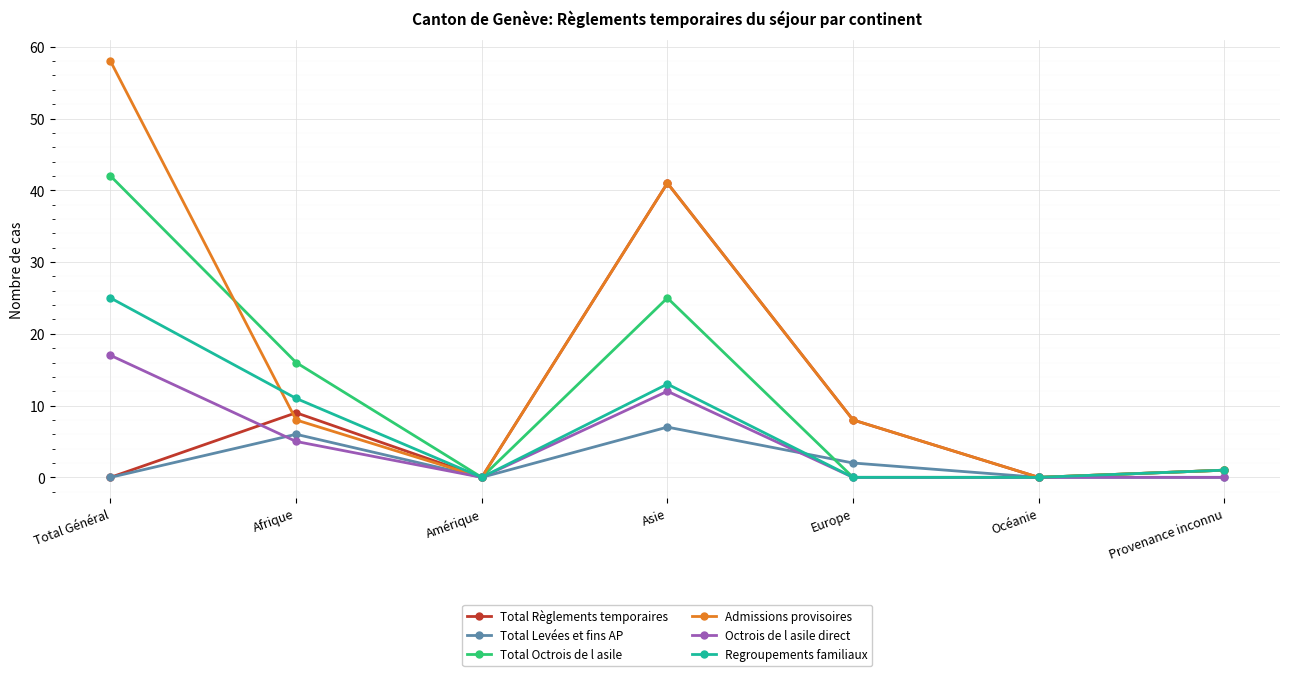

Does the chart have visible grid lines?

Yes